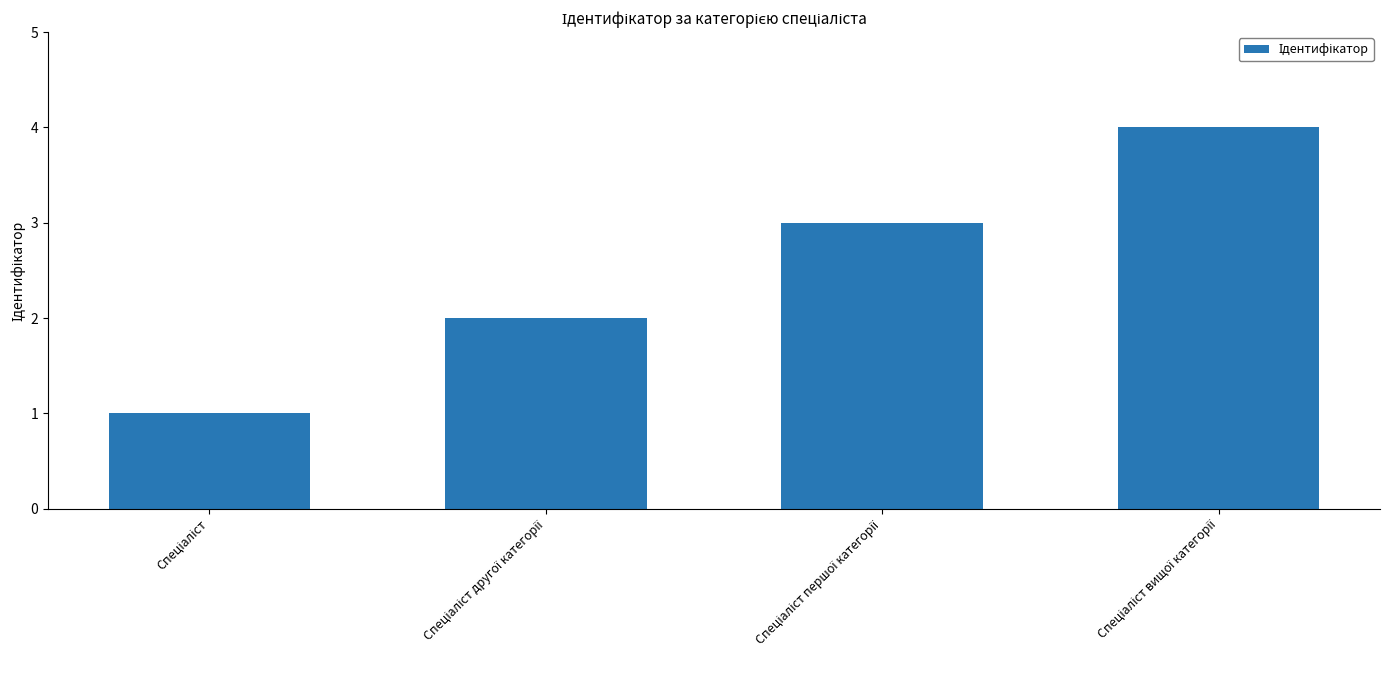

Reading right to left, transcribe all the data shown in this chart.

4	3	2	1